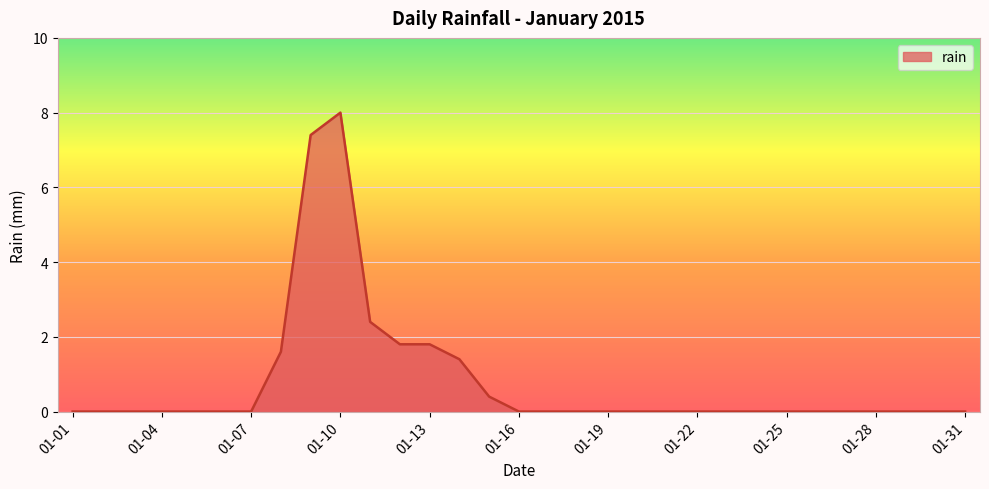

What is the difference between the maximum and minimum values?

8.0